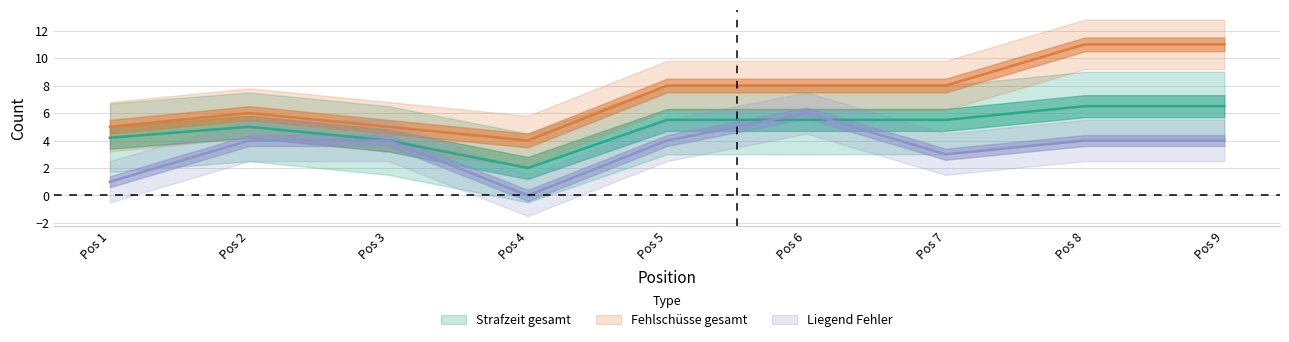

What is the difference between the maximum and second lowest values in the Schuss_miss series?

6